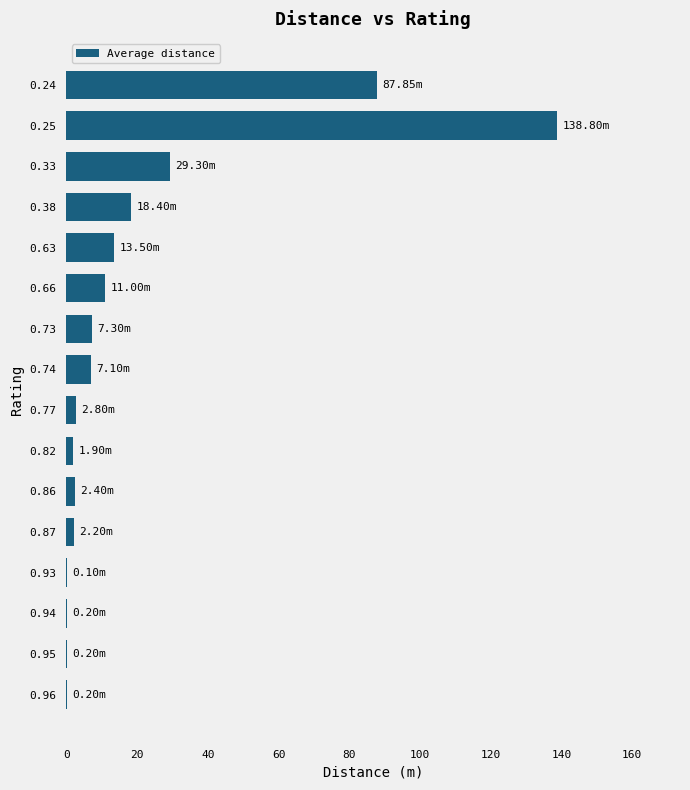

What is the sum of the values at 0.38 and 0.73?

25.7